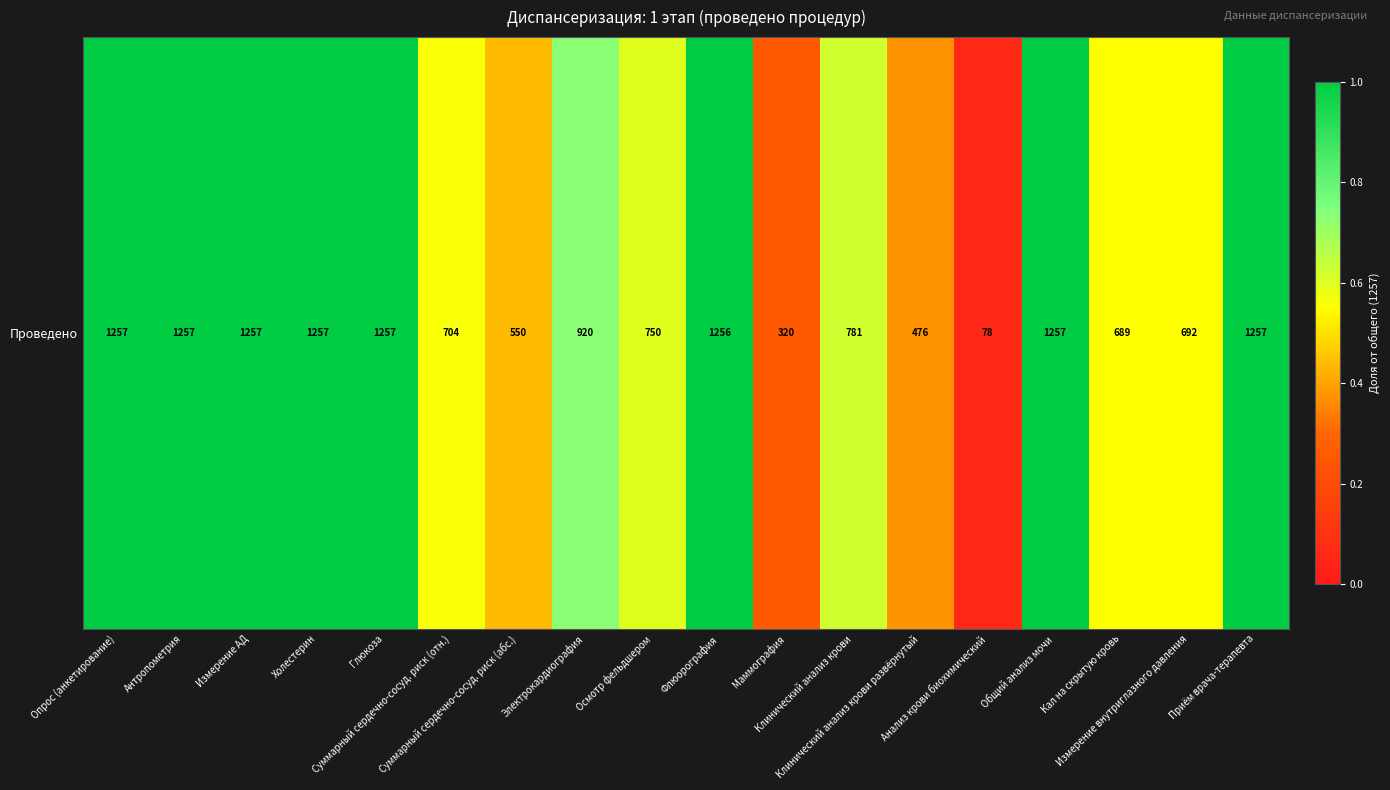

The value at Опрос (анкетирование) is 1.0. True or false?

True